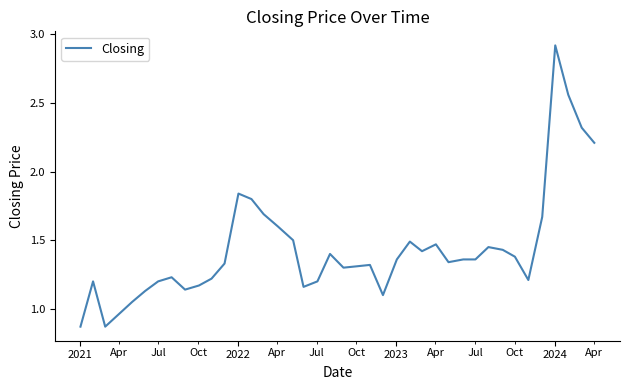

What is the maximum value shown in the chart?

2.9